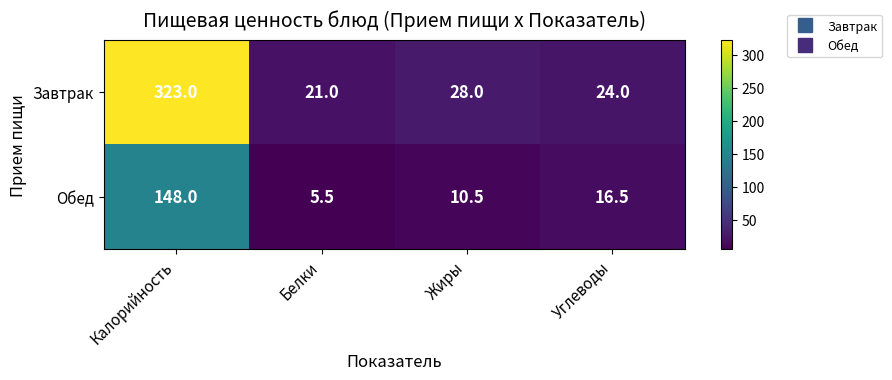

At which category does the chart reach its peak across all series?

Калорийность